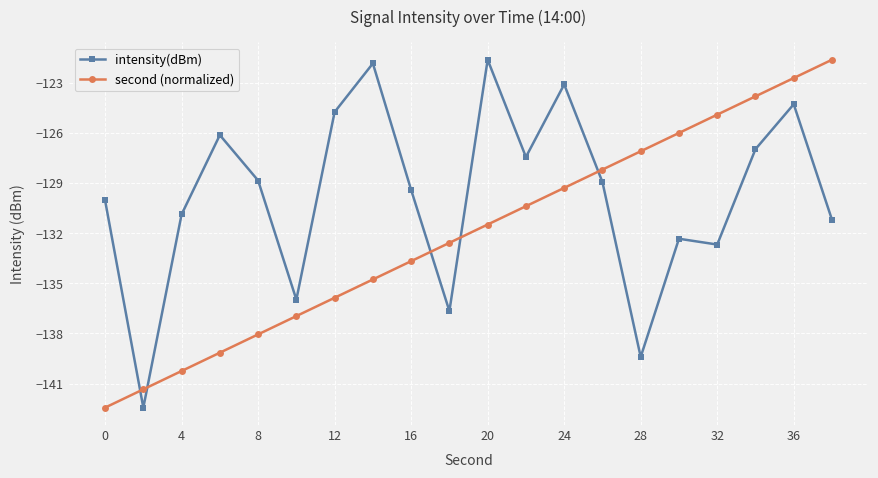

What is the greatest value displayed?

-121.6